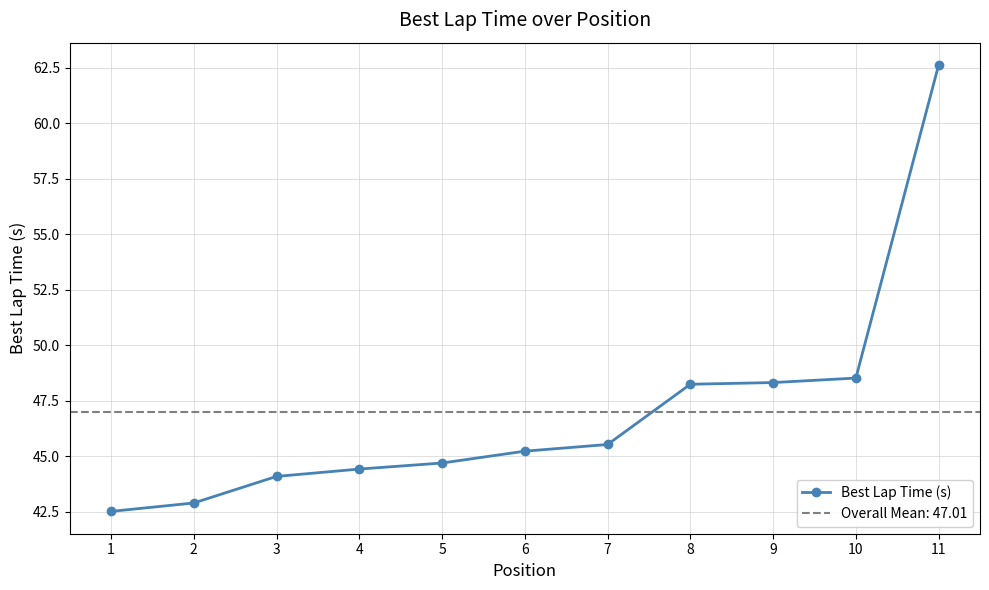

Between 9 and 4, which is larger?

9